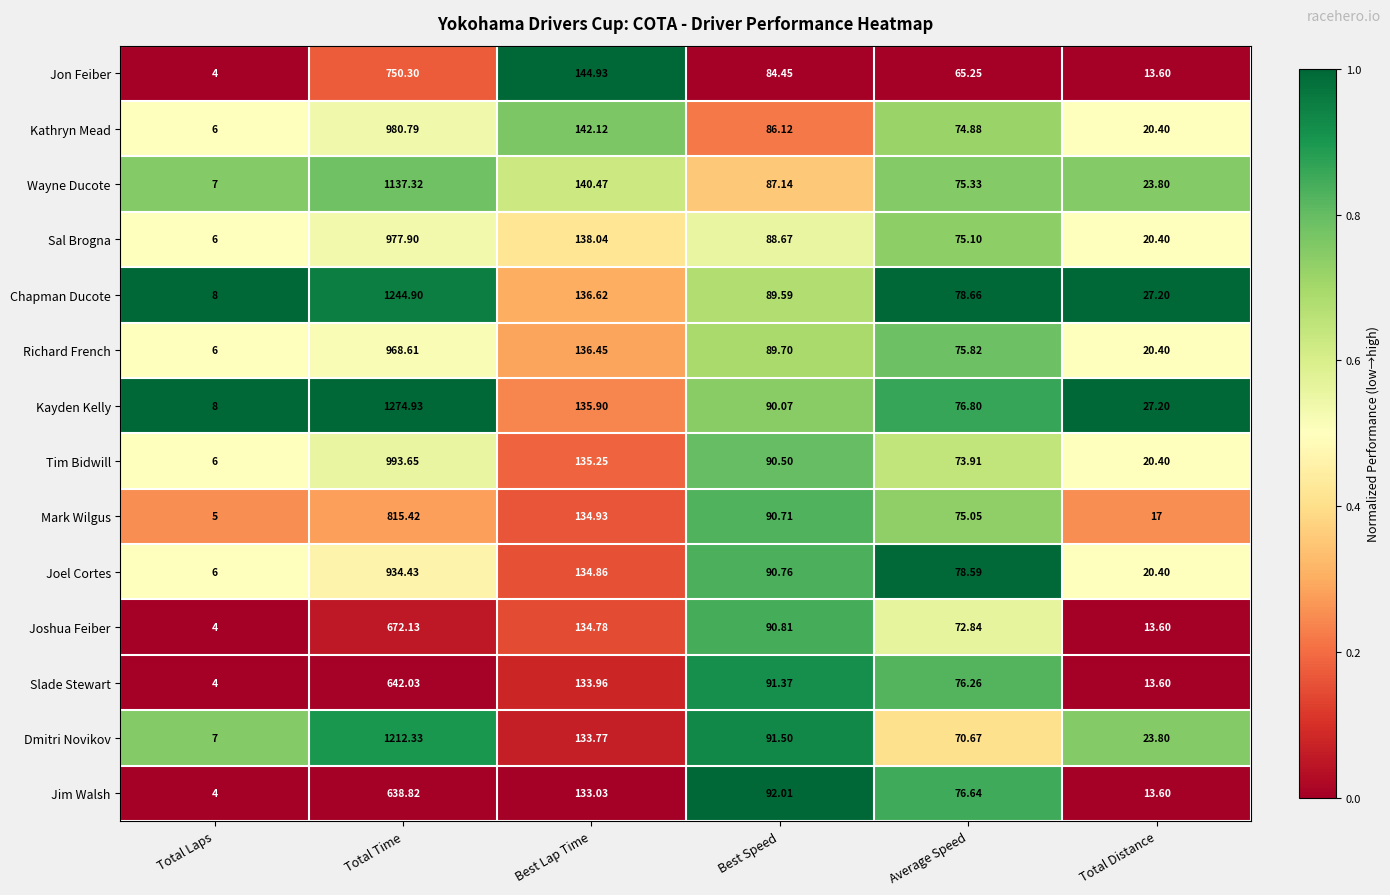

How many distinct data groups are displayed?

14